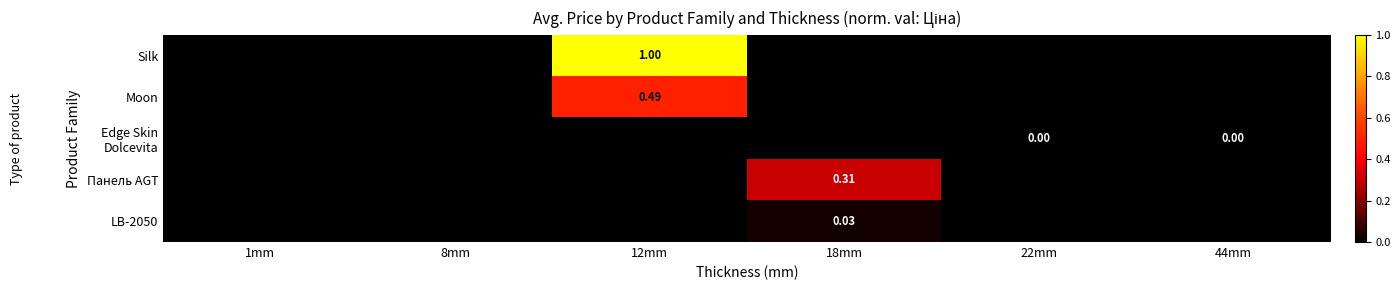

What is the total value across all series at 12mm?

1.5